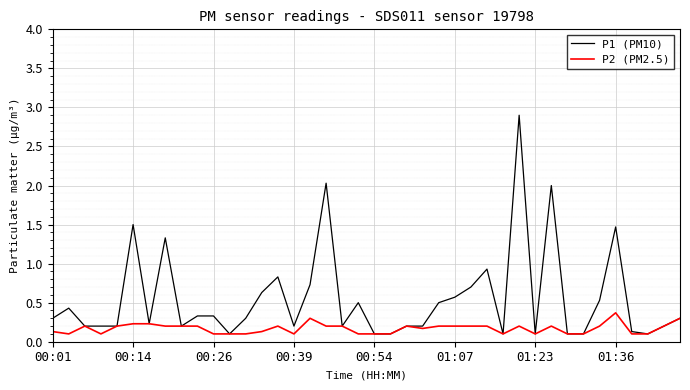

List the series in order of their overall mean, highest first.

P1 (PM10), P2 (PM2.5)